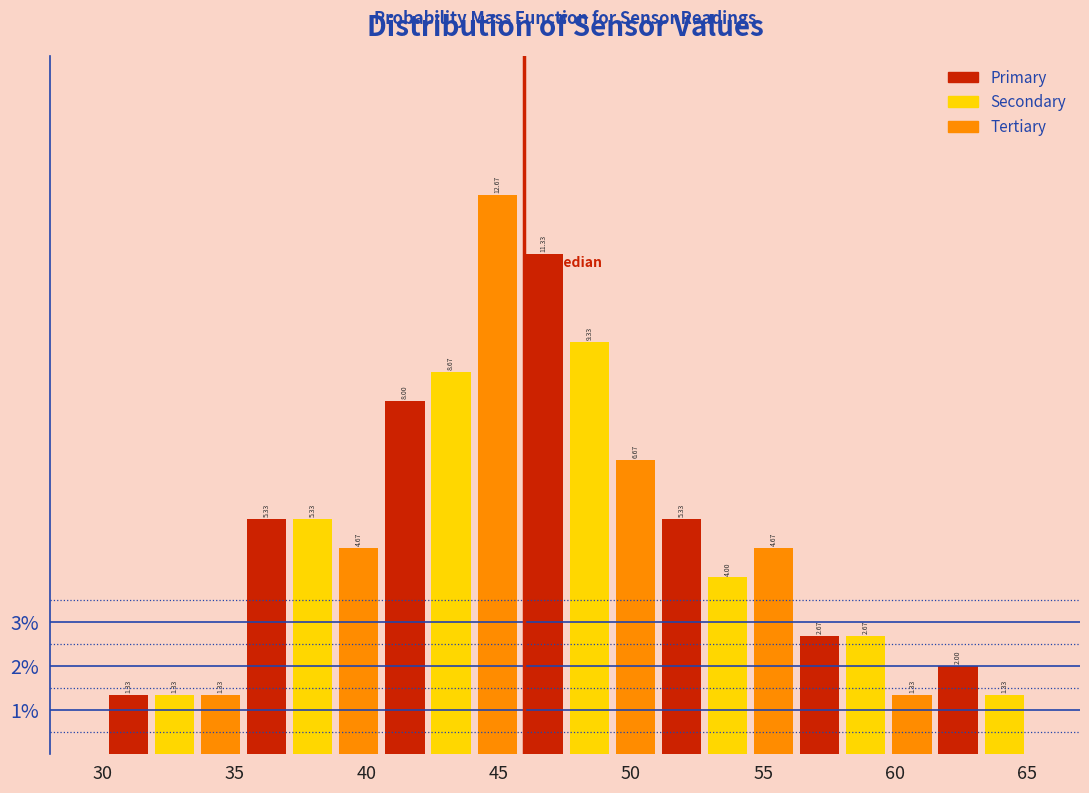

Around what value on the x-axis is the tallest bar? Give the approximate position of its centre, as read against the axis.

45.0